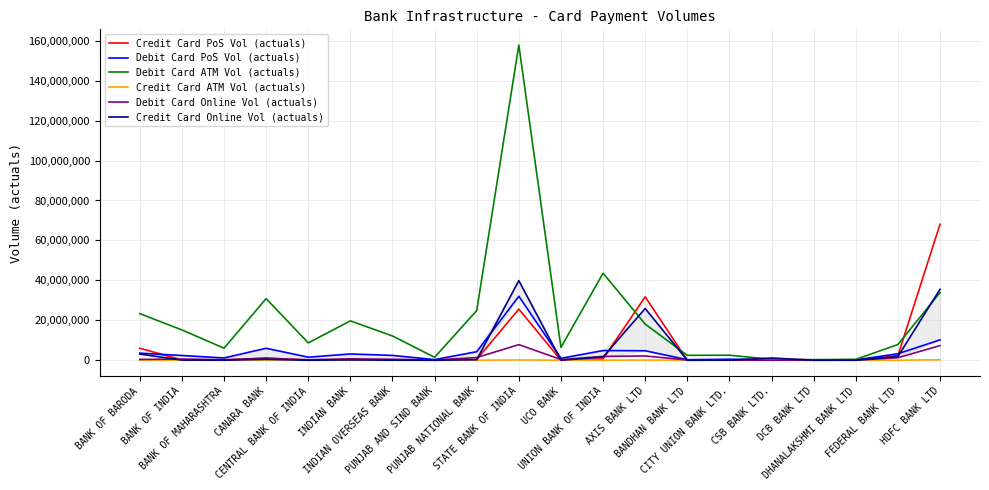

True or false: Debit Card PoS Vol (actuals) has a value of 1934034 at BANK OF MAHARASHTRA.

False